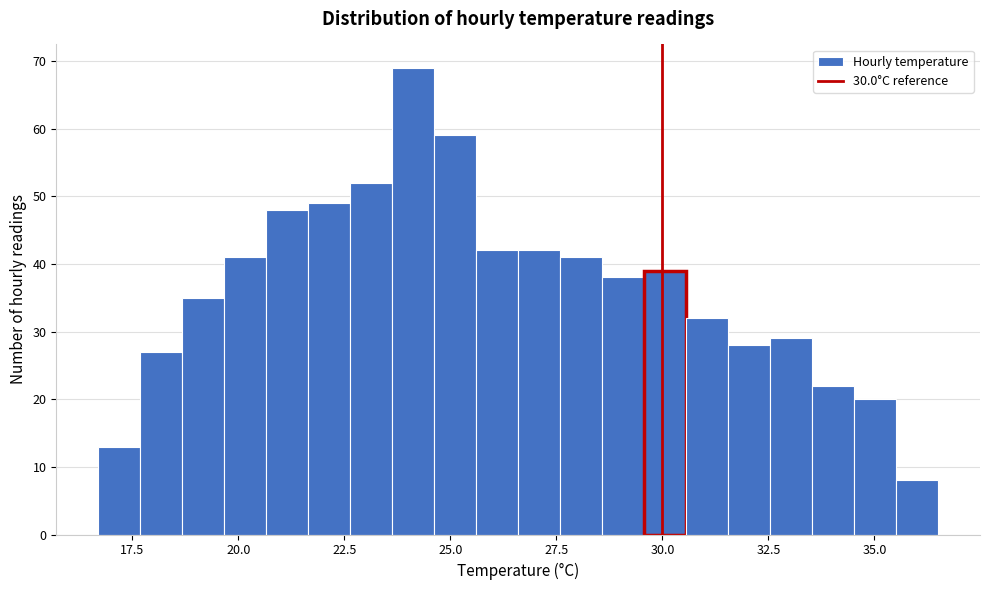

Around what value on the x-axis is the tallest bar? Give the approximate position of its centre, as read against the axis.

24.0